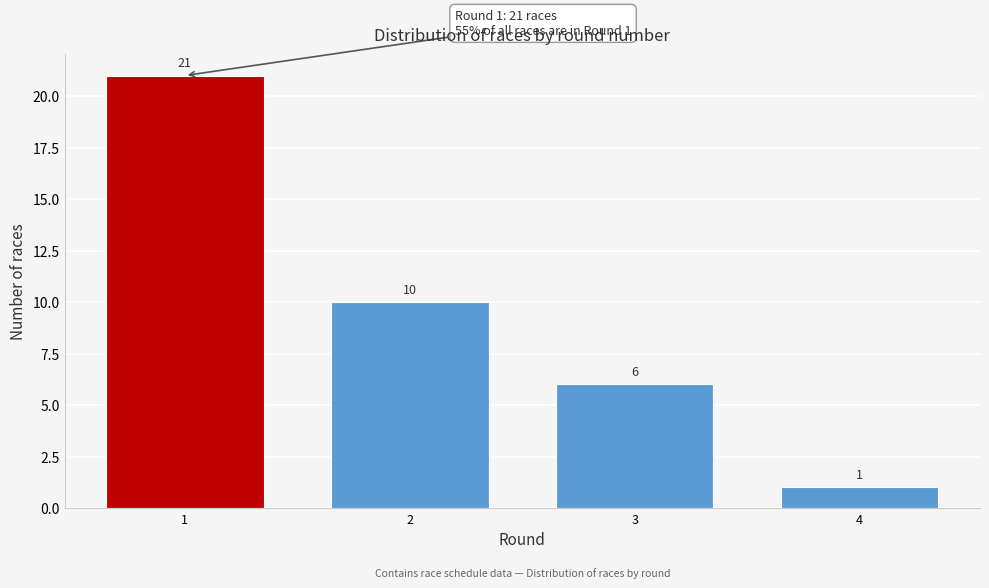

Reading left to right, what are all the values shown in this chart?

1=21	2=10	3=6	4=1